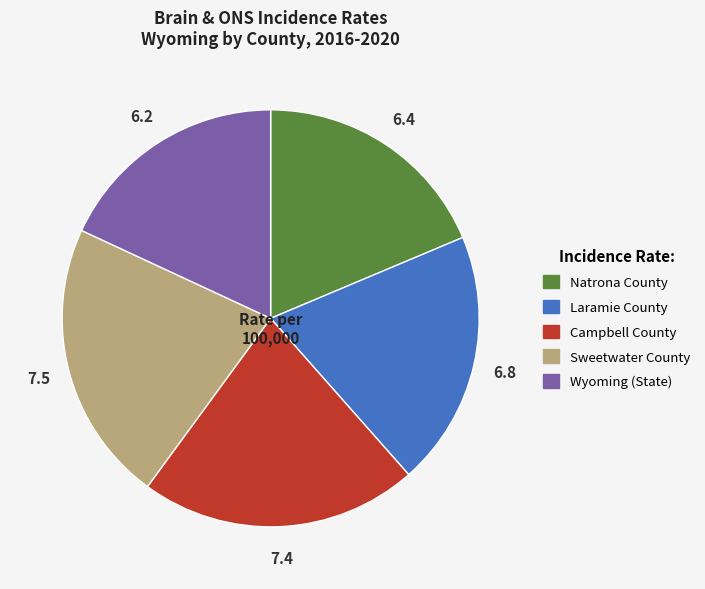

Count the number of slices in the pie.

5